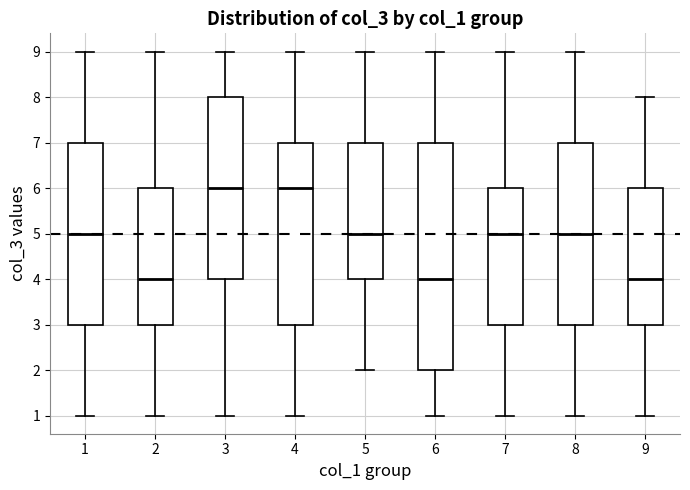

Reading left to right, transcribe this box plot: for each box, give where its median line is, the range the box spans, and where its two whiskers end, as read against the y-axis. The values are not printed on the chart, so give them approximately, as read against the axis.

1: median 5, box 3 to 7, whiskers 1 to 9
2: median 4, box 3 to 6, whiskers 1 to 9
3: median 6, box 4 to 8, whiskers 1 to 9
4: median 6, box 3 to 7, whiskers 1 to 9
5: median 5, box 4 to 7, whiskers 2 to 9
6: median 4, box 2 to 7, whiskers 1 to 9
7: median 5, box 3 to 6, whiskers 1 to 9
8: median 5, box 3 to 7, whiskers 1 to 9
9: median 4, box 3 to 6, whiskers 1 to 8